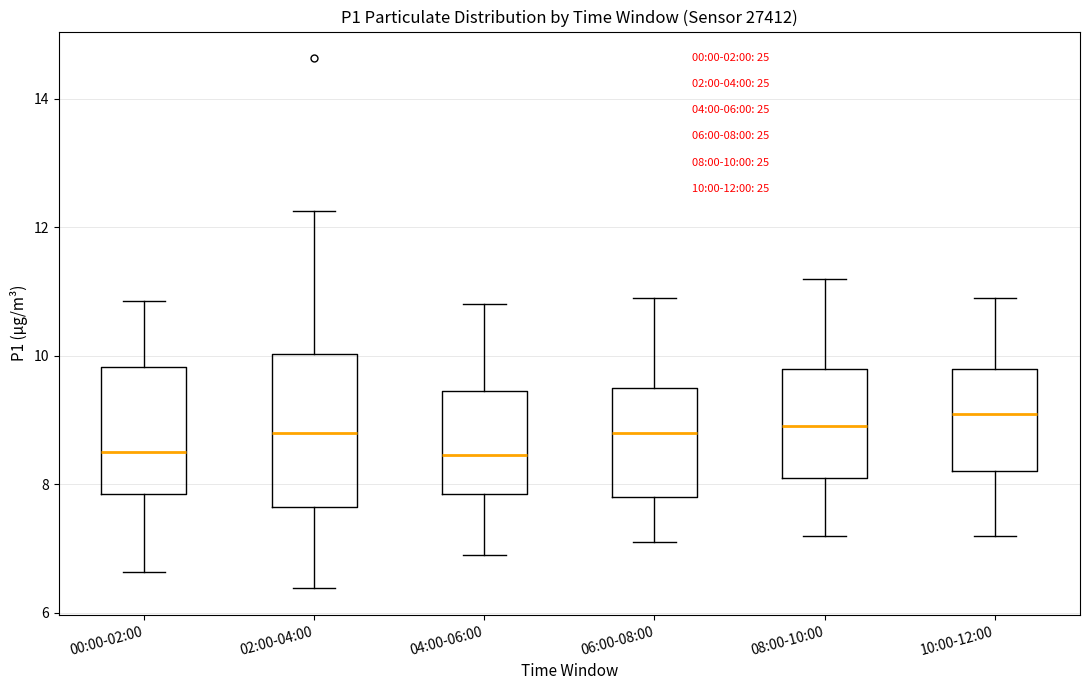

Comparing the boxes themselves (not the whiskers), which one is the tallest?

02:00-04:00